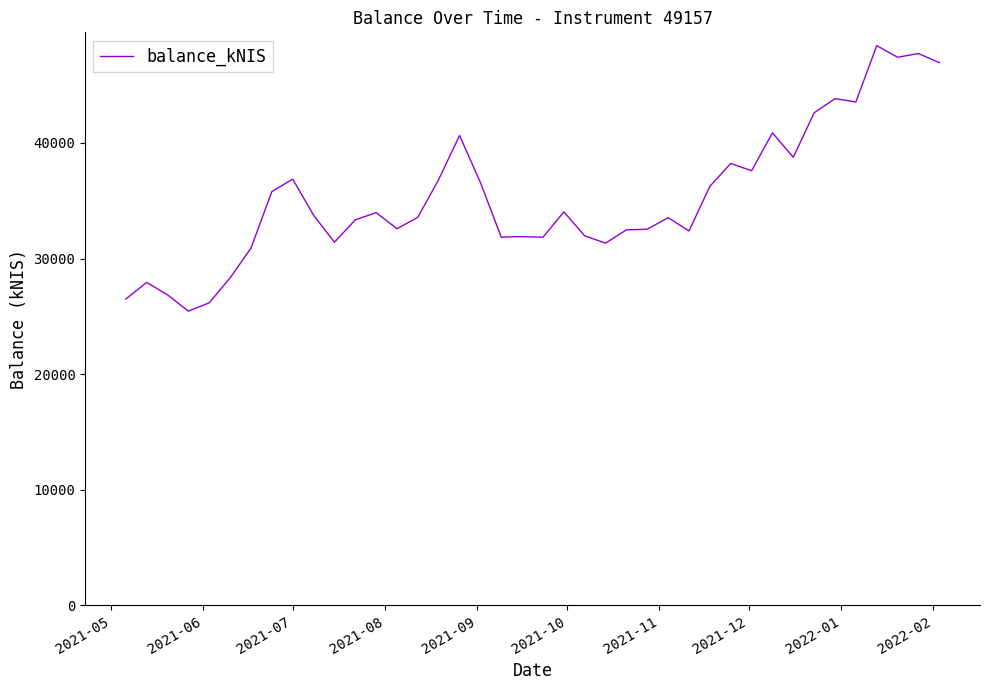

What is the greatest value displayed?

48418.3